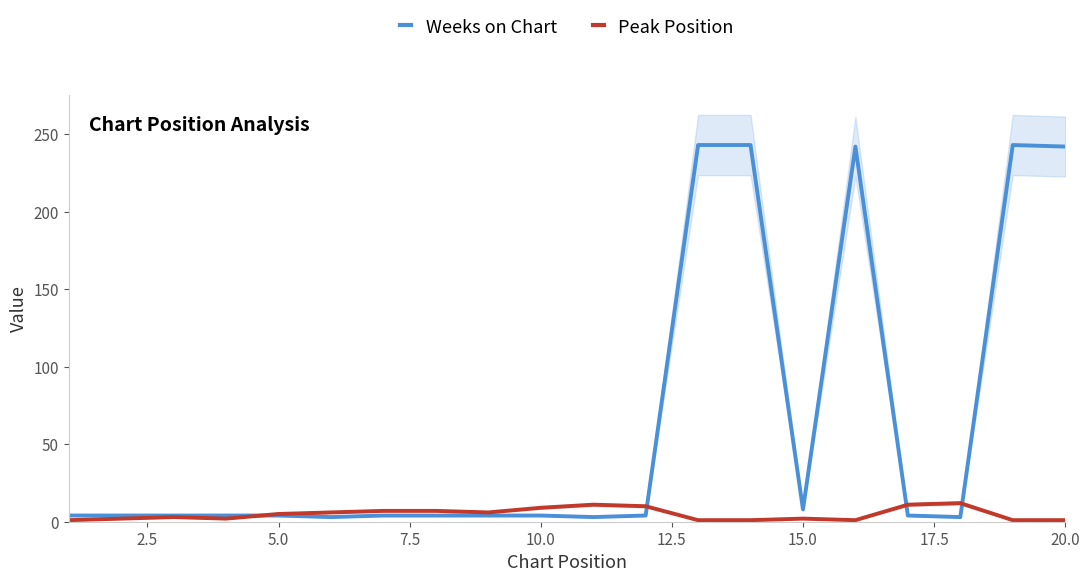

True or false: Peak Position has more than 0 interior local peaks.

True